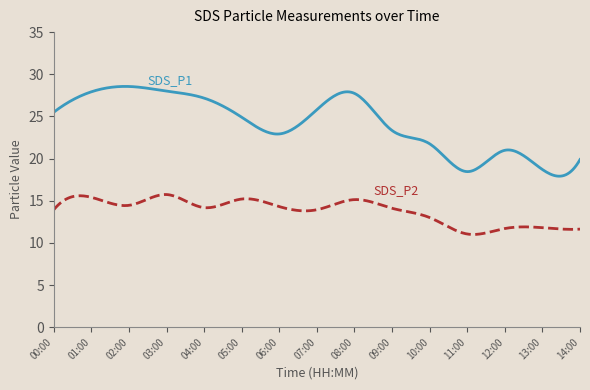

What is the minimum value shown in the chart?

11.0